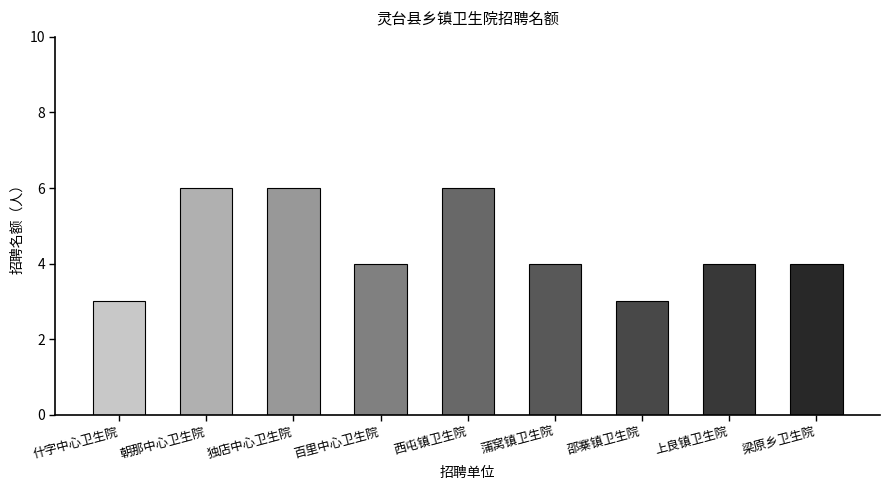

Count the number of data series in this chart.

1